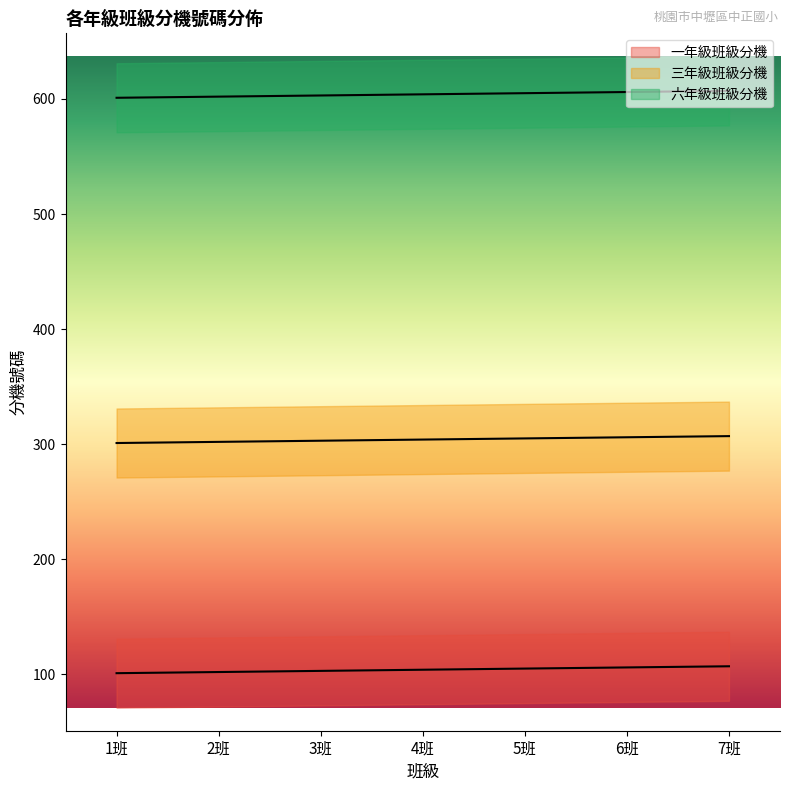

At which category does the chart reach its peak across all series?

7班